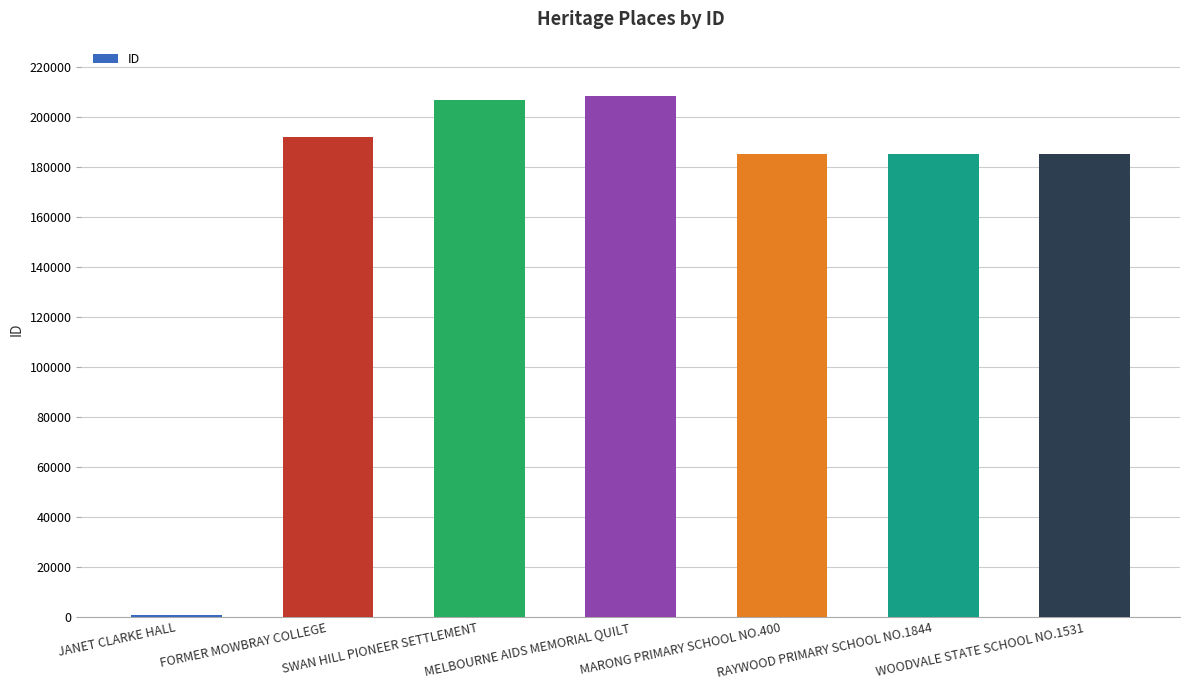

How many values are below 184959?

3